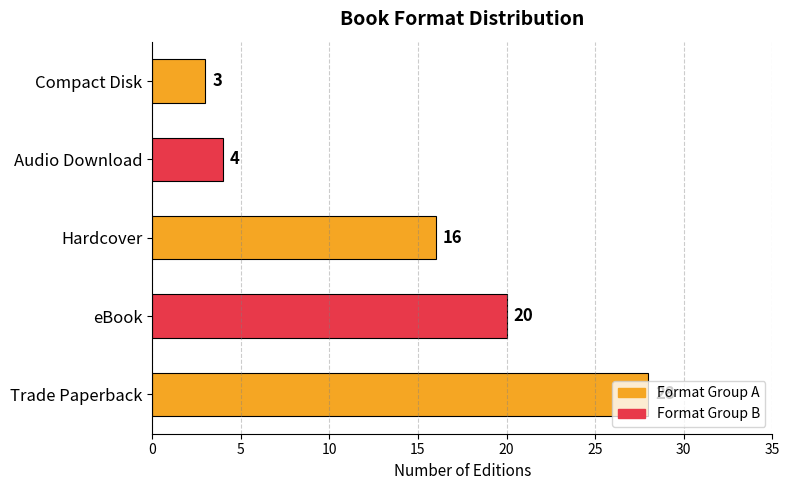

Which has a higher value, eBook or Hardcover?

eBook